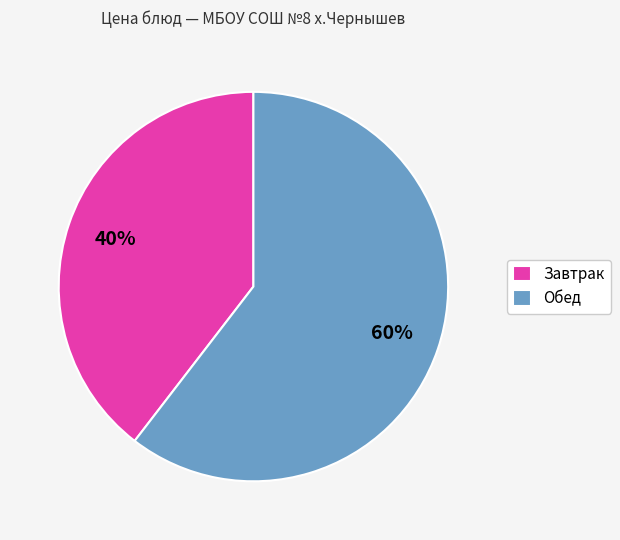

Rank the categories by value from lowest to highest.

Завтрак, Обед